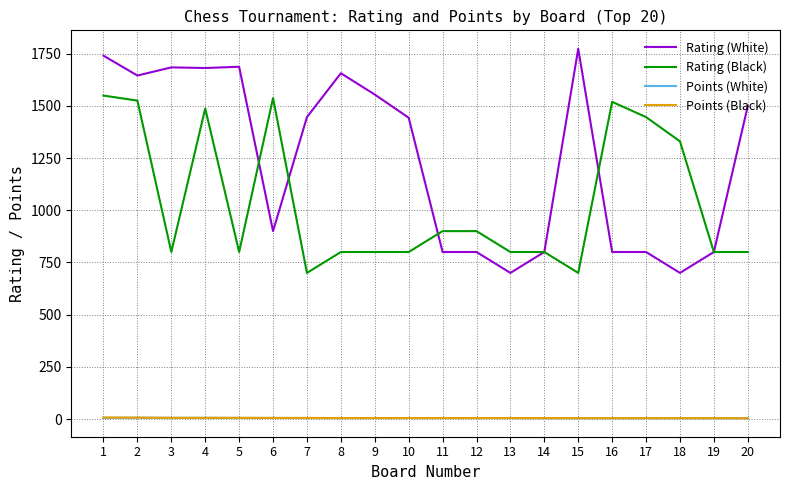

Does the chart have visible grid lines?

Yes